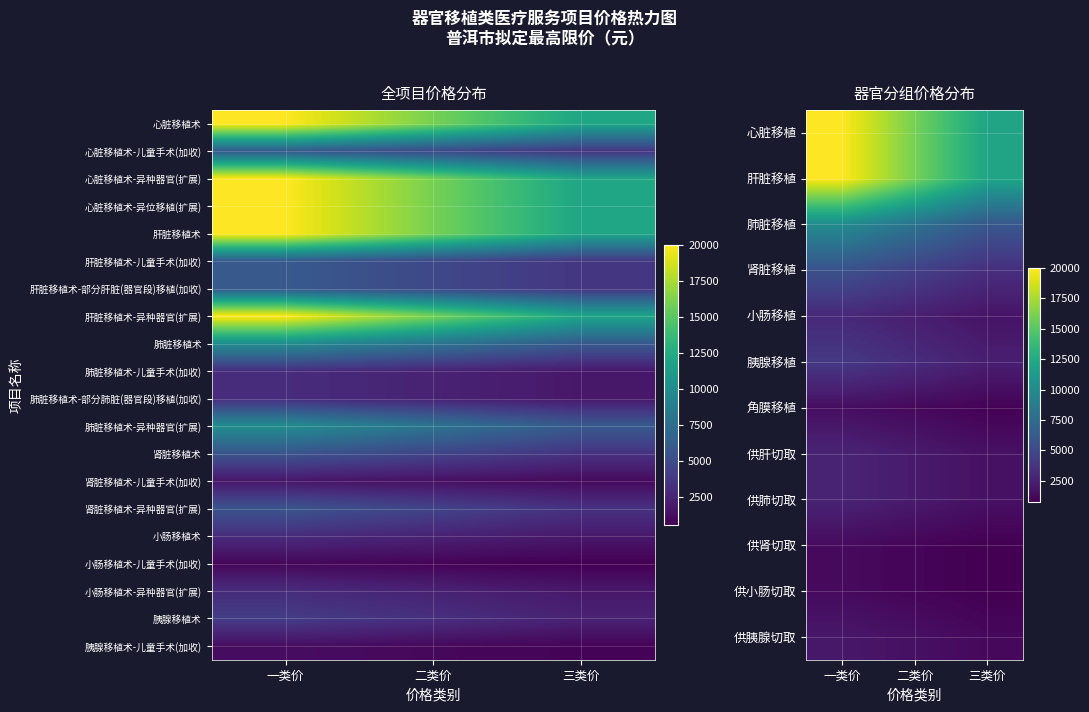

At which label does 小肠移植 first exceed 2400?

一类价